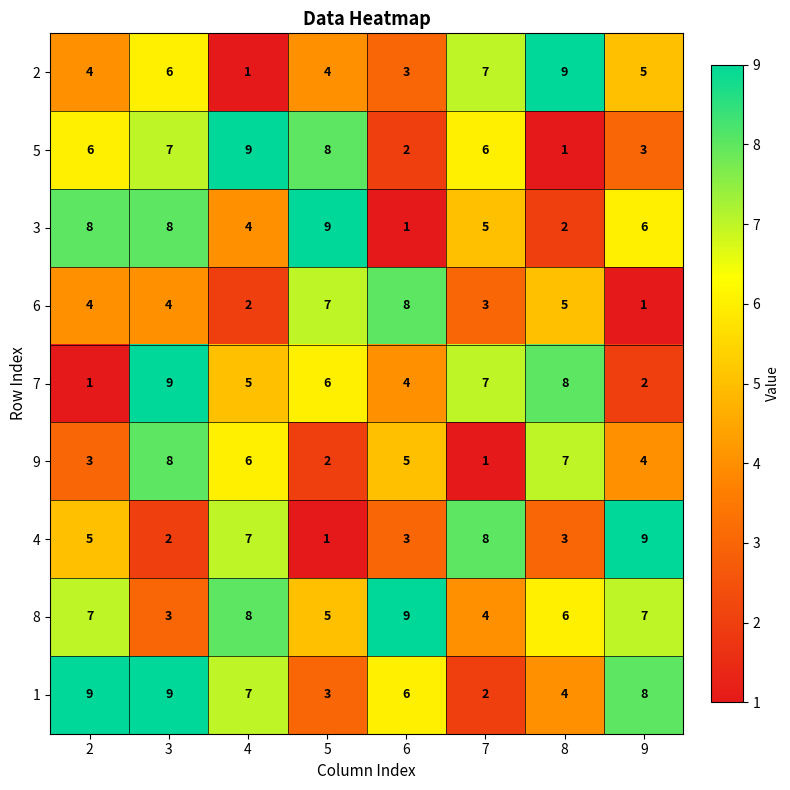

What is the spread (max minus min) of values at 6?

8